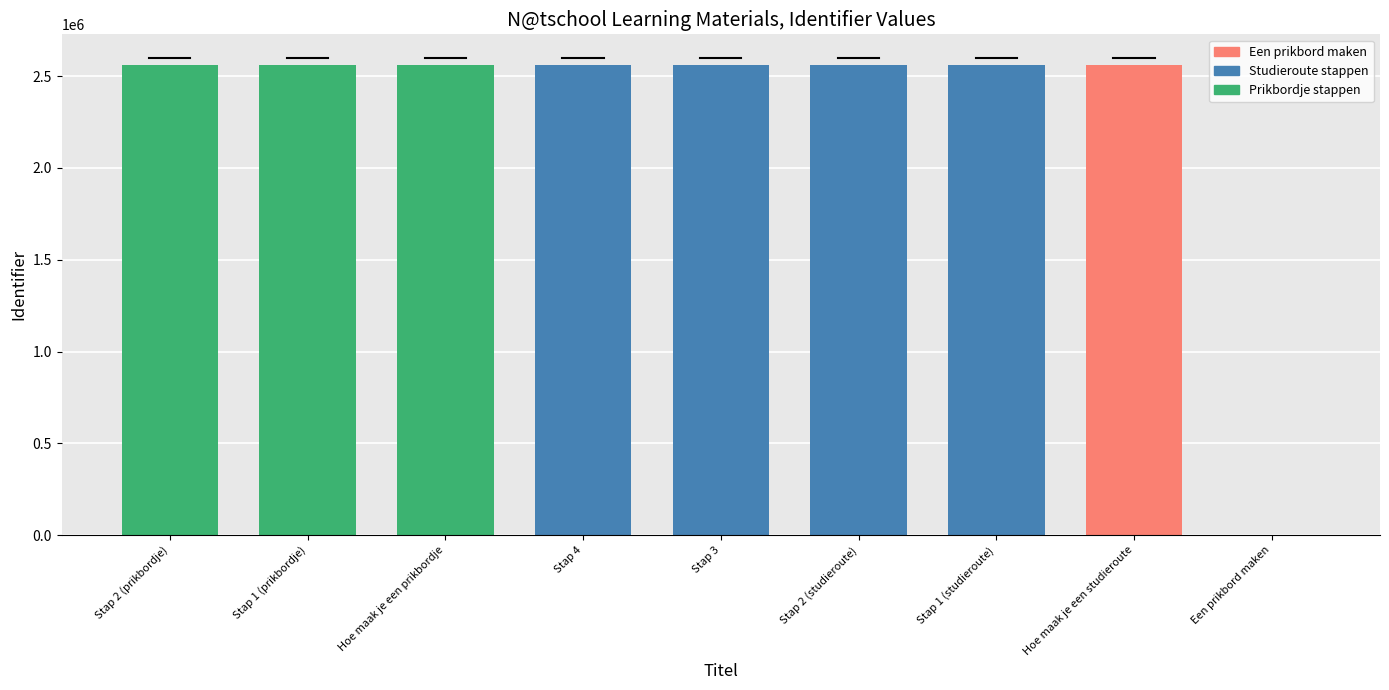

How many values are below 2558749?

4